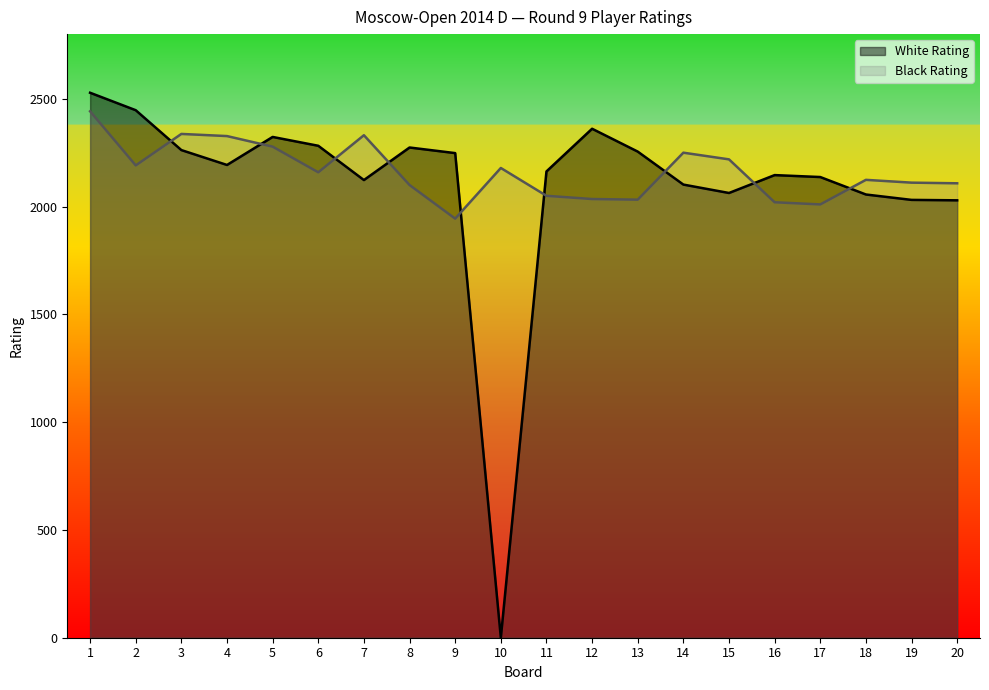

Which series has the widest spread of values?

White Rating